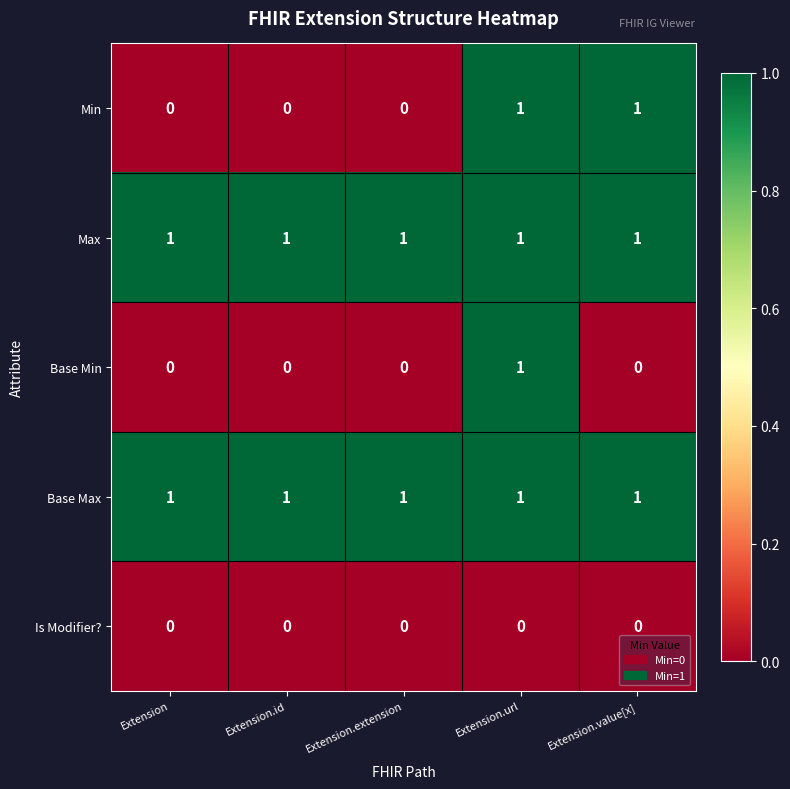

The value of Base Max at Extension.id is 0. True or false?

False